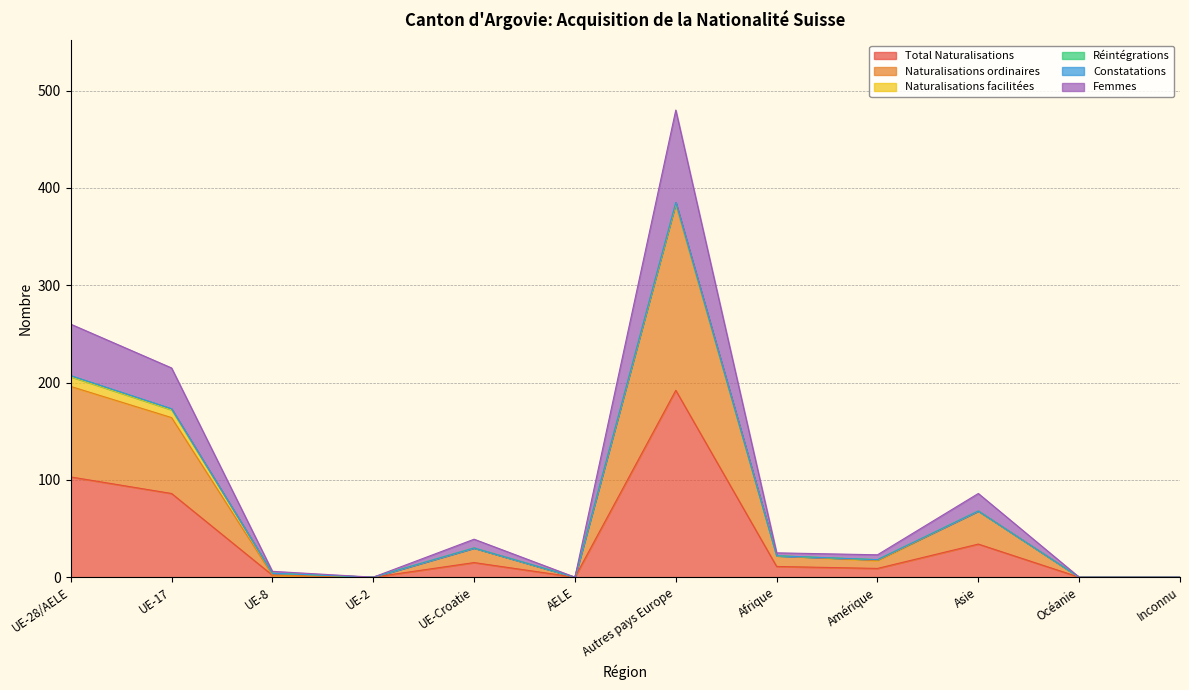

How many data points in Total Naturalisations are less than 11?

6